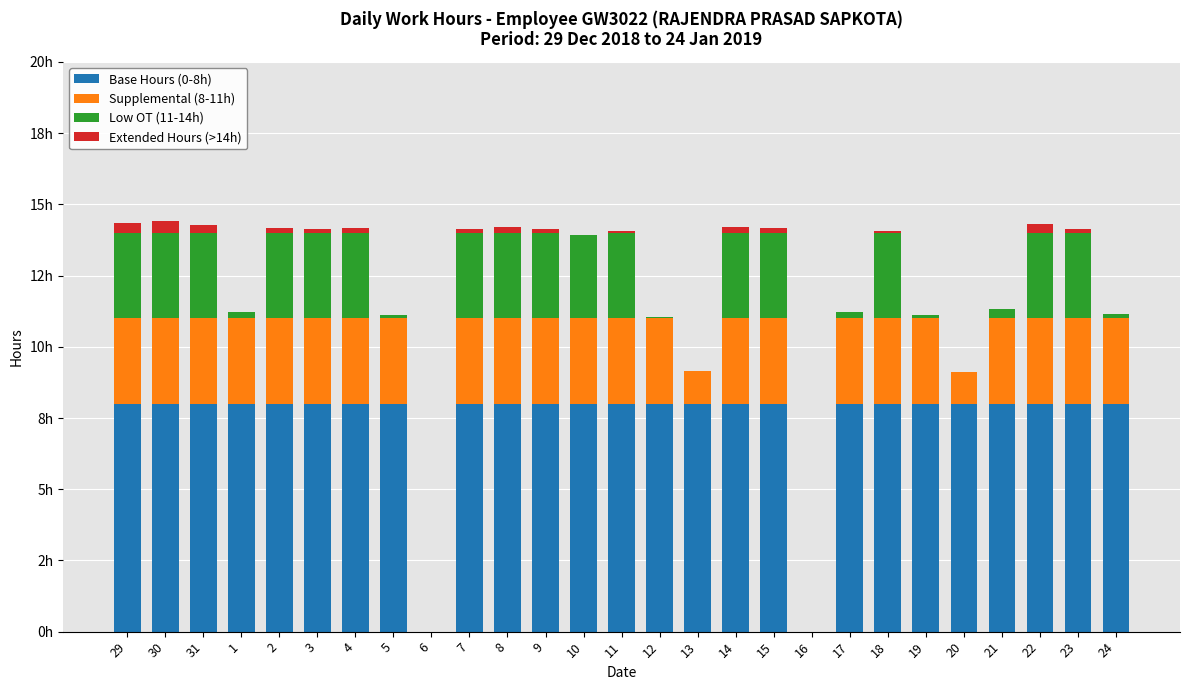

Between 9 and 8, which is larger?

9